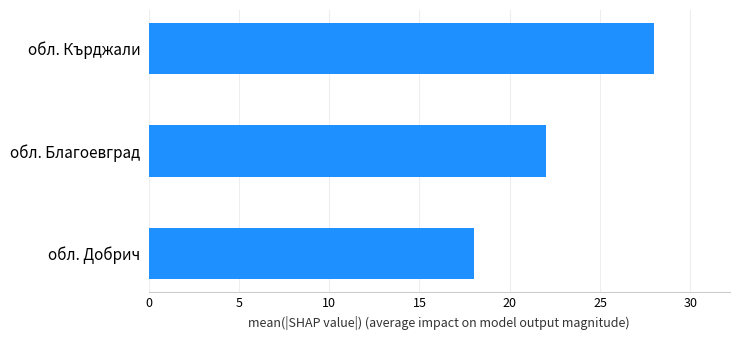

What is the difference between the maximum and minimum values?

10